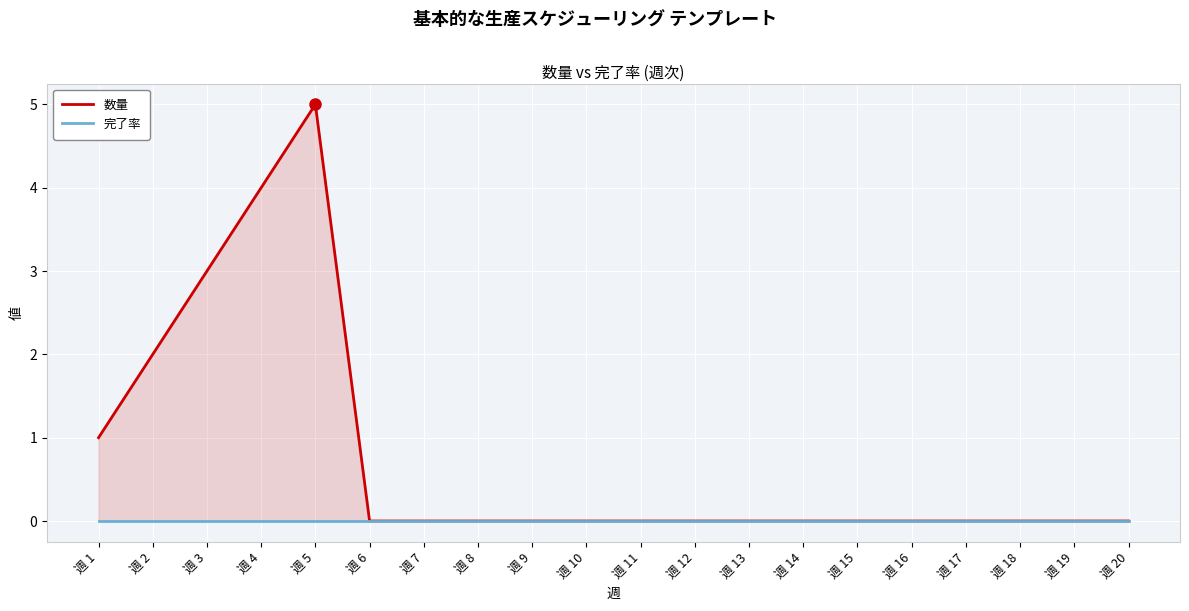

True or false: 完了率 and 数量 intersect in this chart.

False